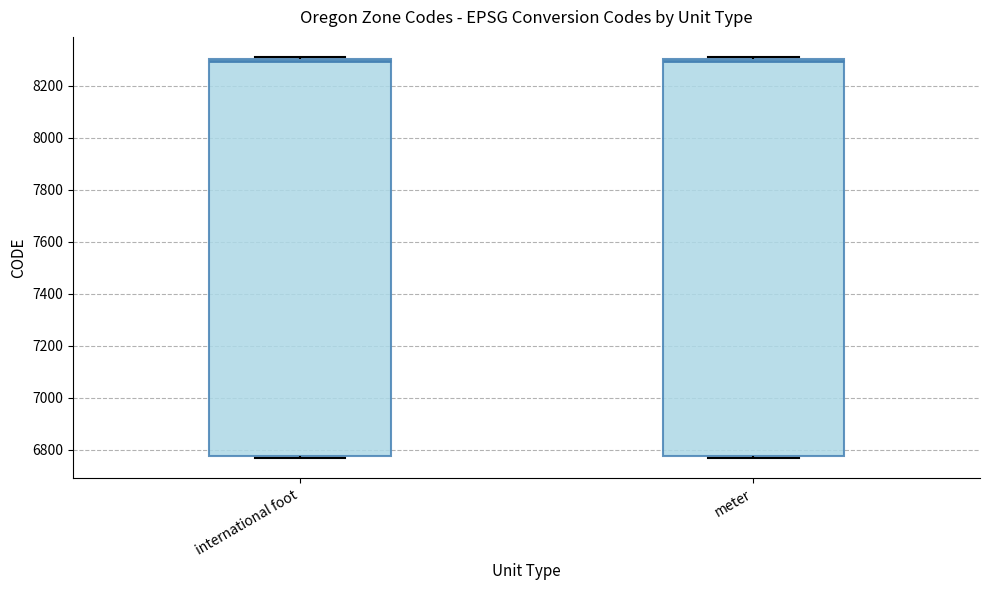

Reading left to right, transcribe this box plot: for each box, give where its median line is, the range the box spans, and where its two whiskers end, as read against the y-axis. The values are not printed on the chart, so give them approximately, as read against the axis.

international foot: median 8300 (just below the box's upper edge), box 6780 to 8300, whiskers 6760 to 8320
meter: median 8300 (just below the box's upper edge), box 6780 to 8300, whiskers 6760 to 8300 (just above the box's upper edge)